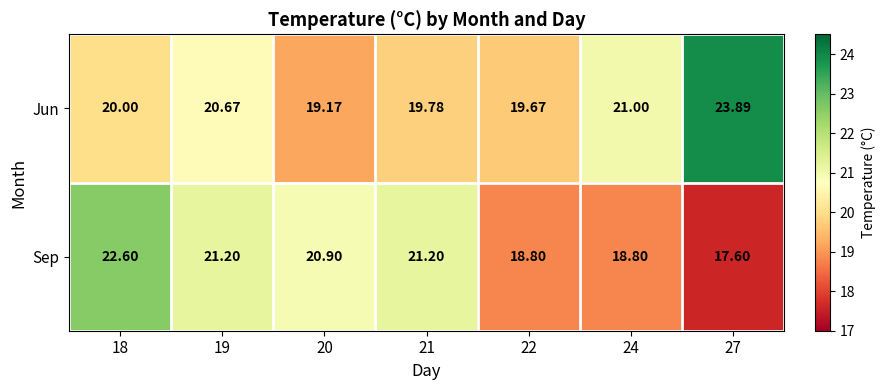

What is the greatest value displayed?

23.9